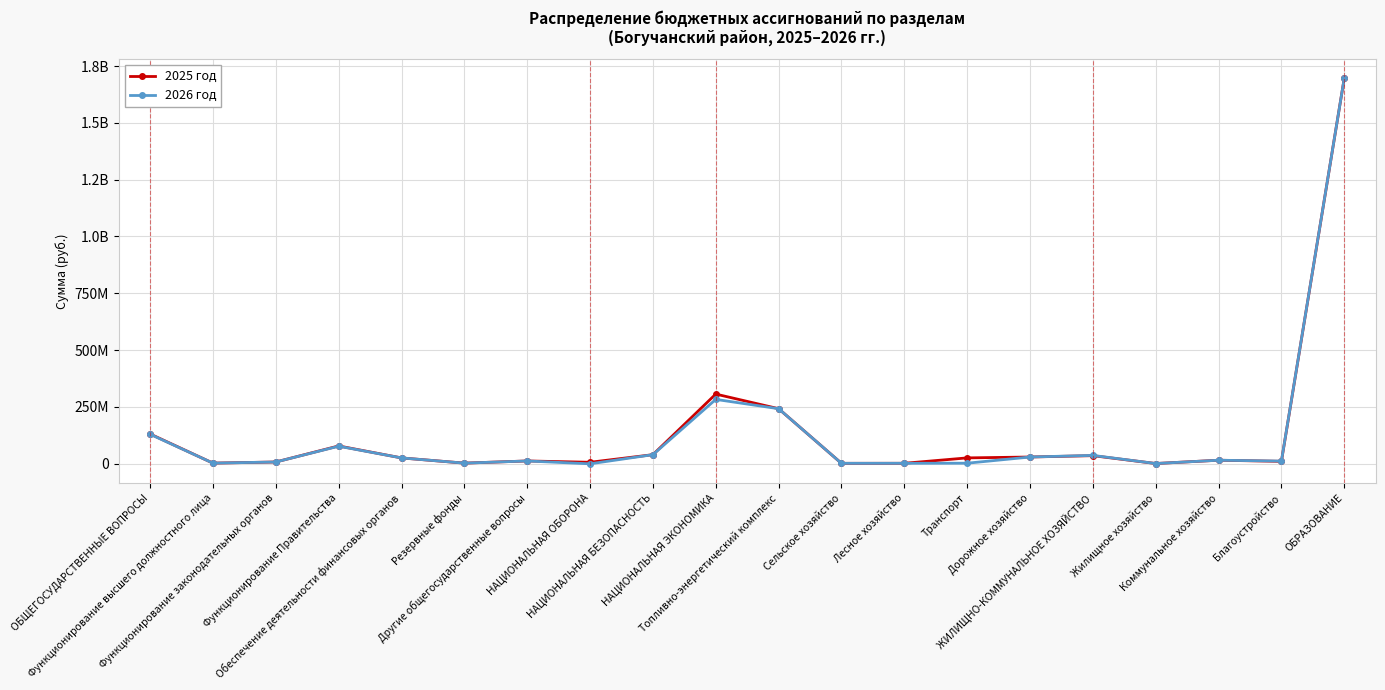

Does the chart have visible grid lines?

Yes